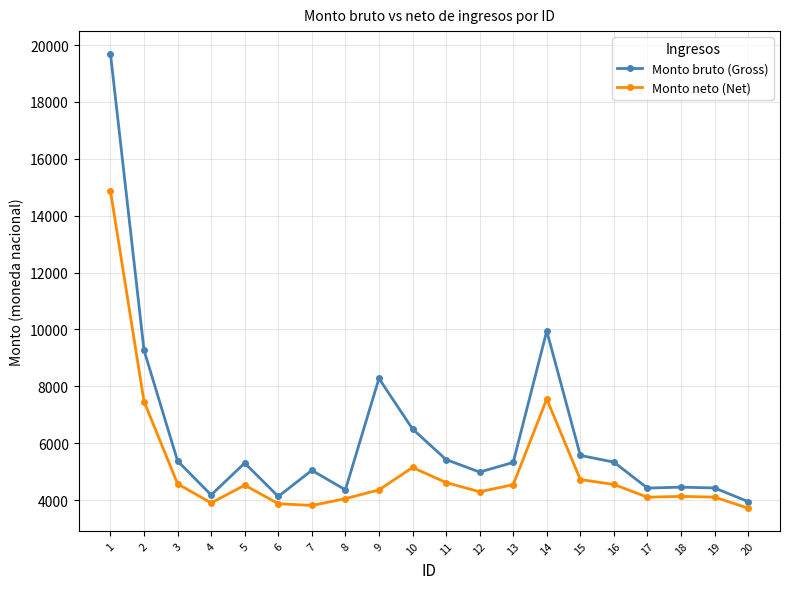

At which category is the sum across all series the highest?

1